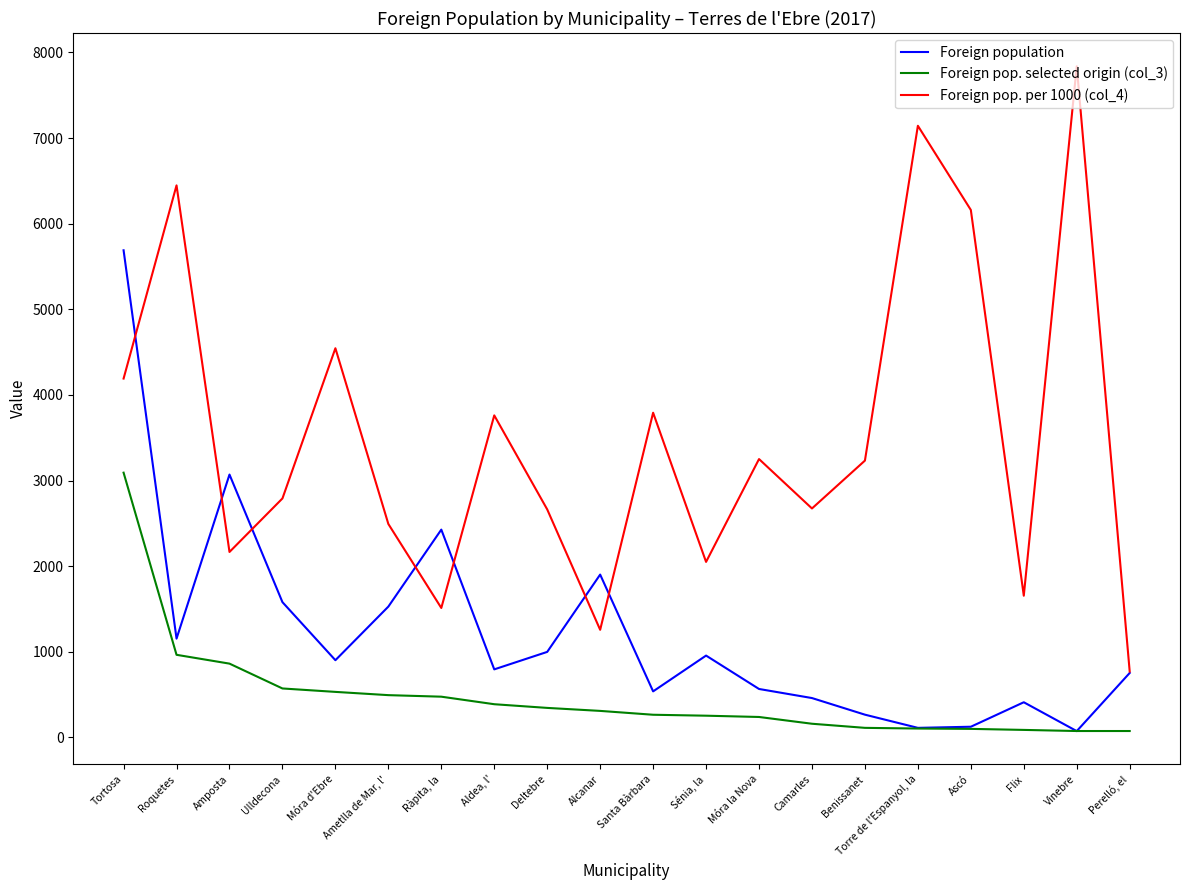

True or false: Foreign pop. per 1000 (col_4) has more than 2 points higher than both neighbors.

True